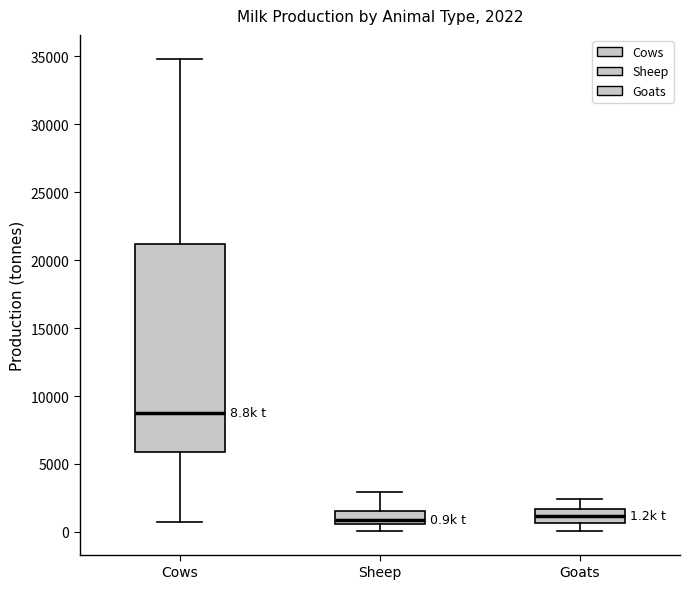

Comparing the boxes themselves (not the whiskers), which one is the tallest?

Cows